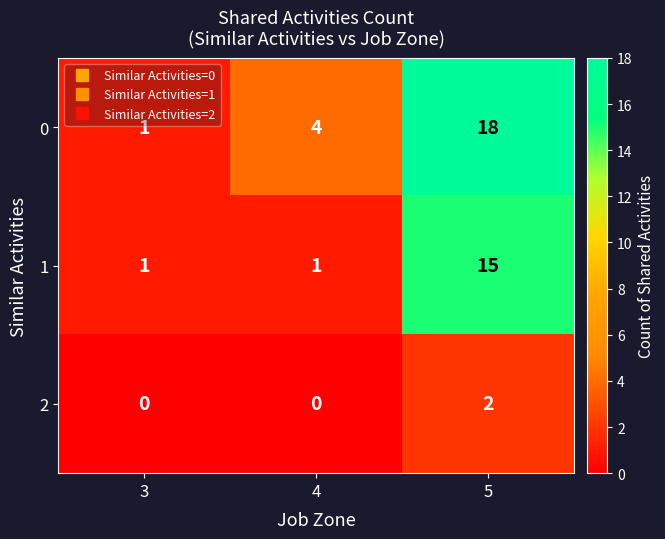

Which series has the widest spread of values?

0